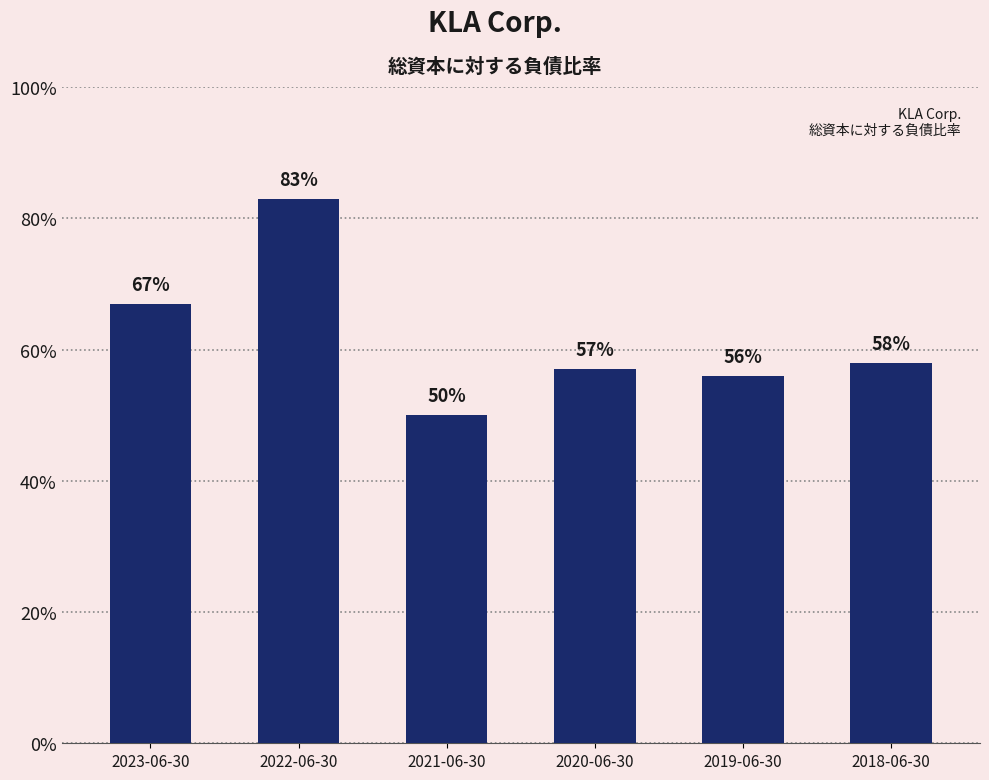

What is the sum of all values?

3.7